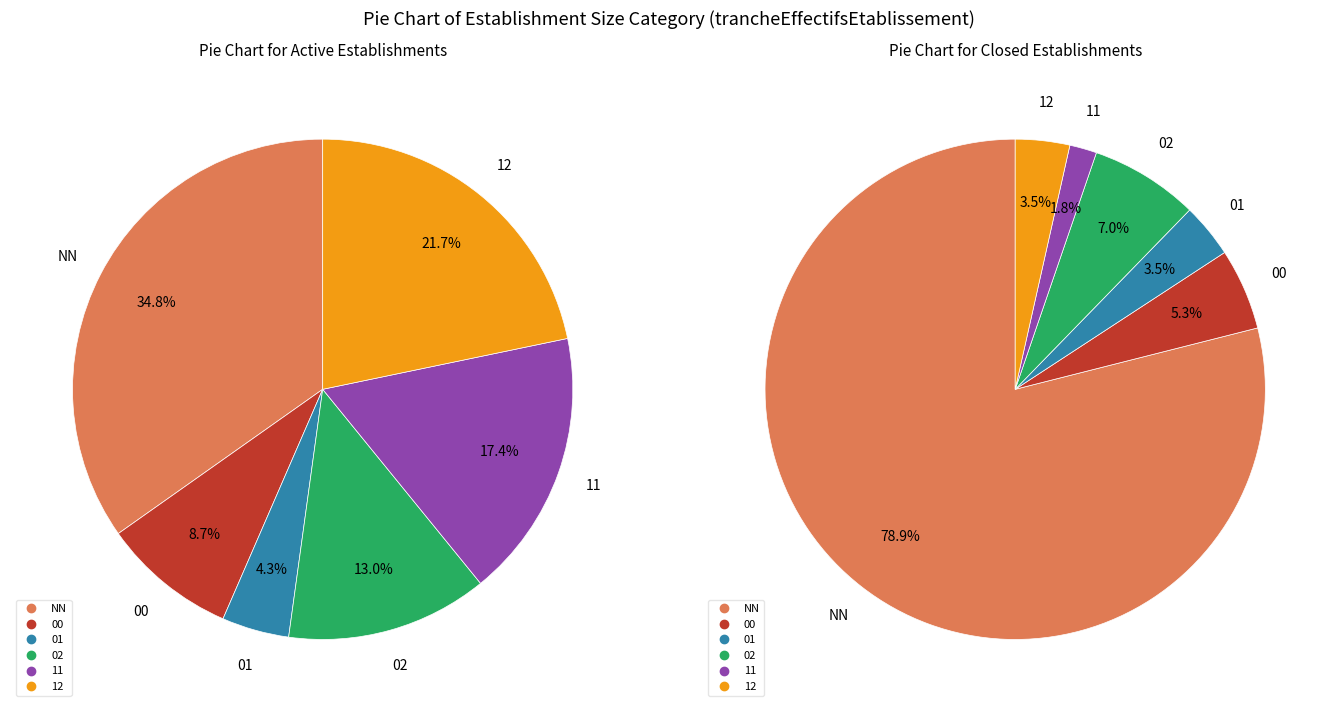

Rank the series by their average value, from lowest to highest.

Active (A), Closed (F)